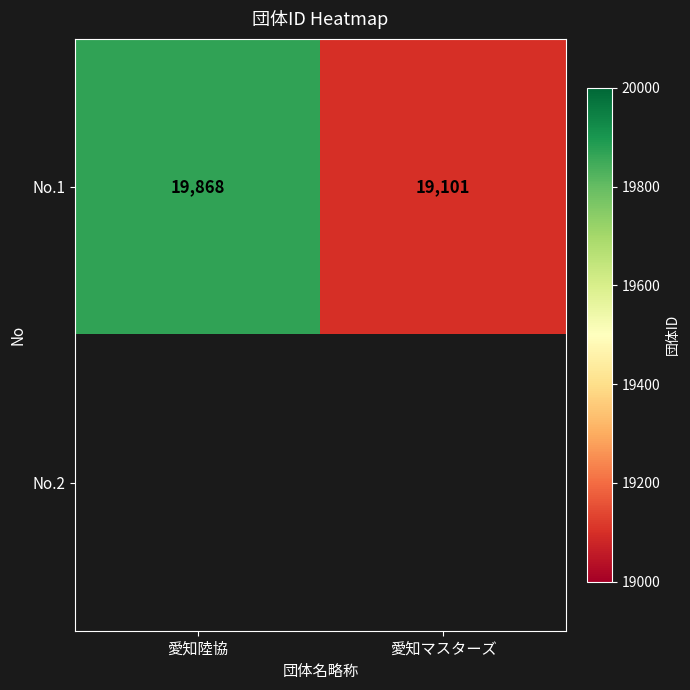

The No.1 series shows 11926 at 愛知マスターズ. True or false?

False